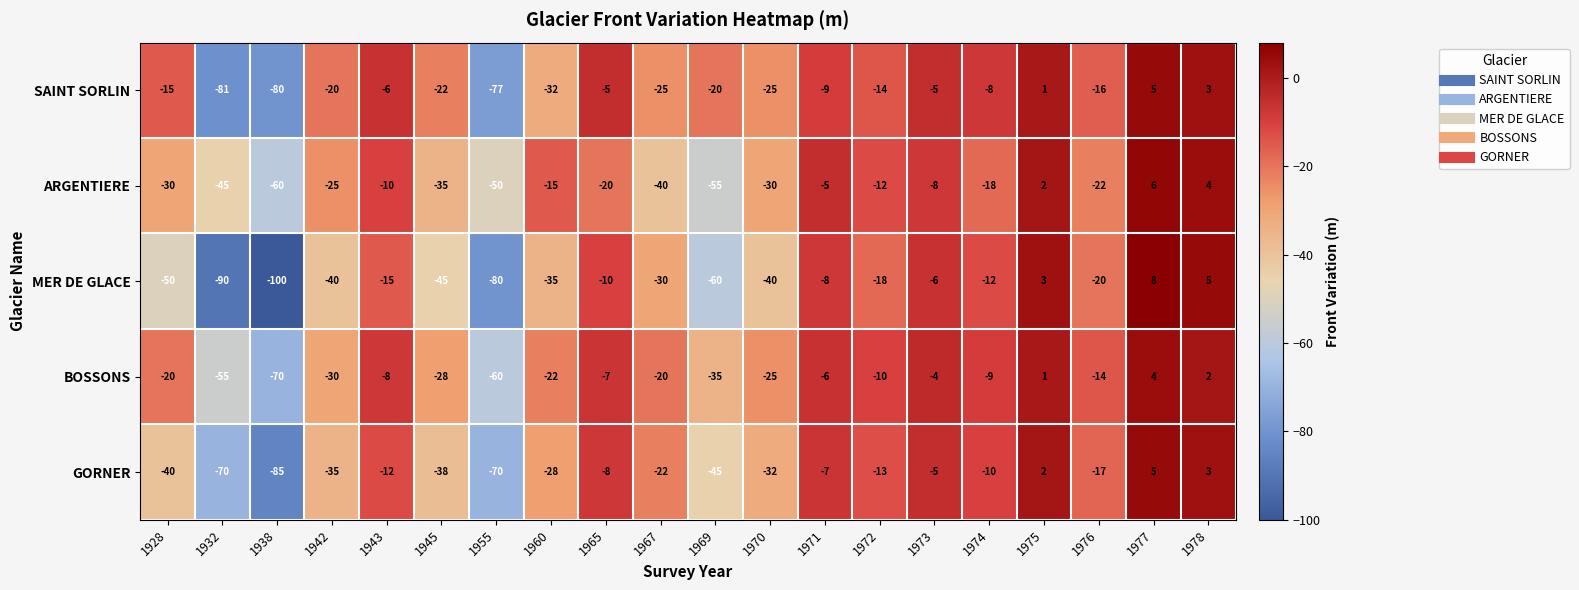

What is the smallest value displayed?

-100